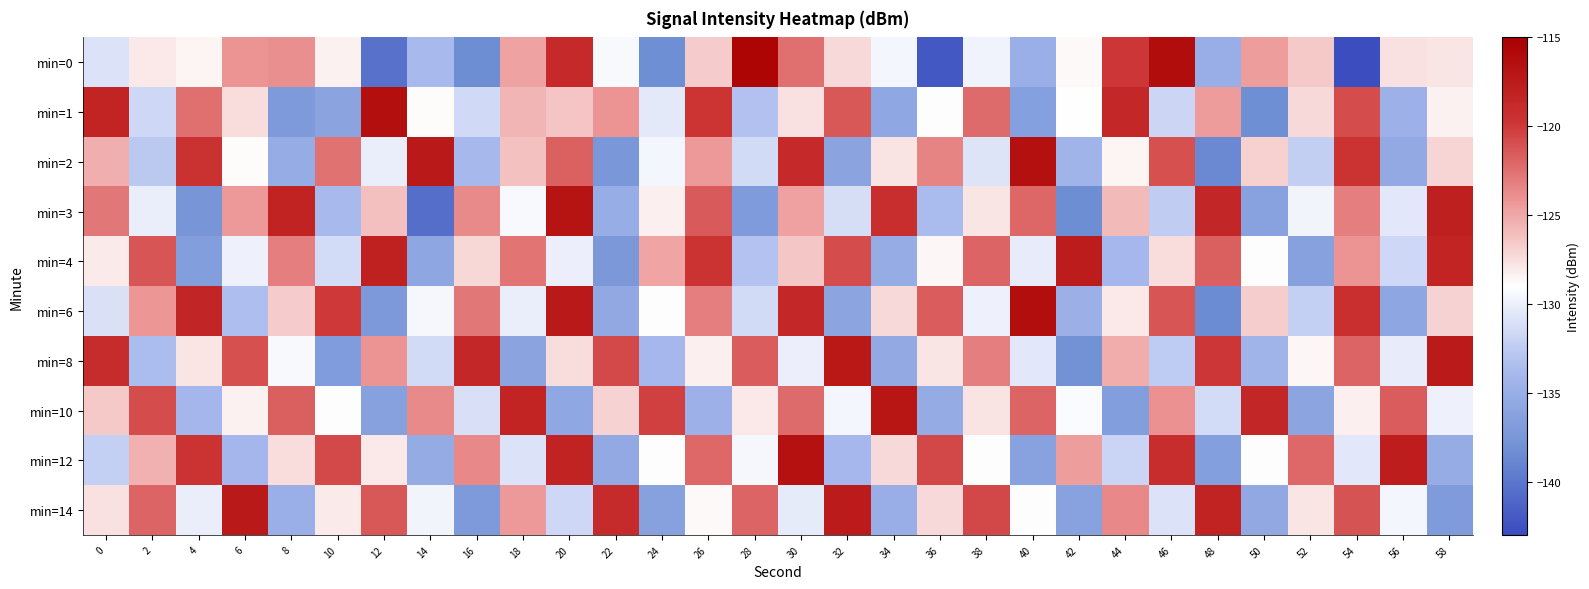

At 46, list the series in order from smallest to largest.

min=8, min=3, min=1, min=14, min=4, min=10, min=6, min=2, min=12, min=0